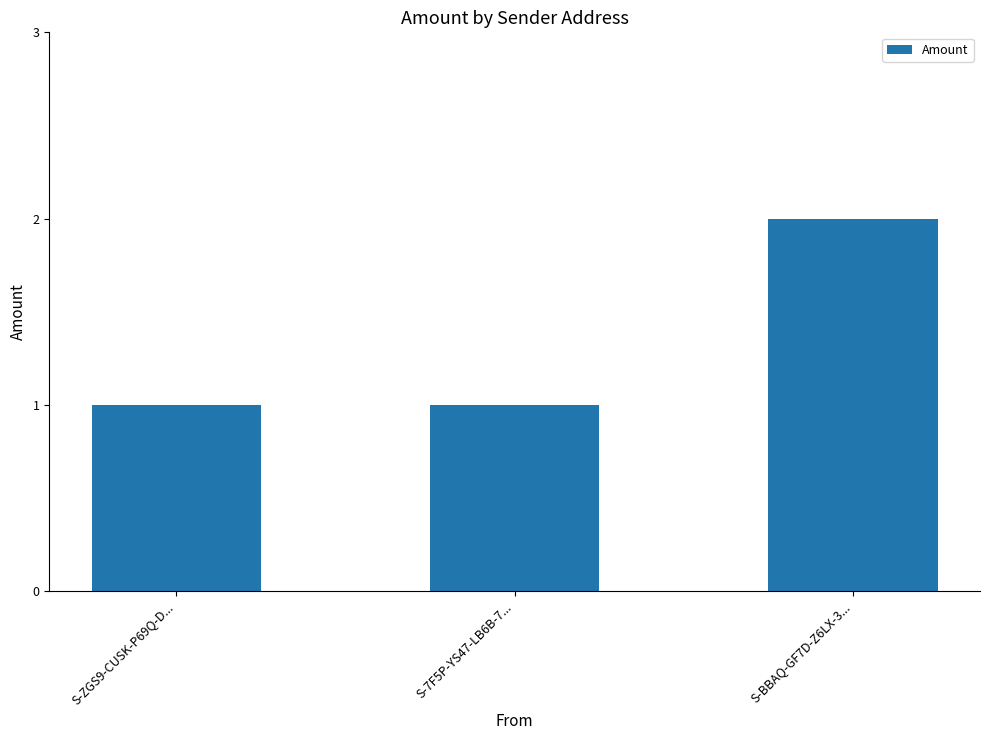

What is the average value?

1